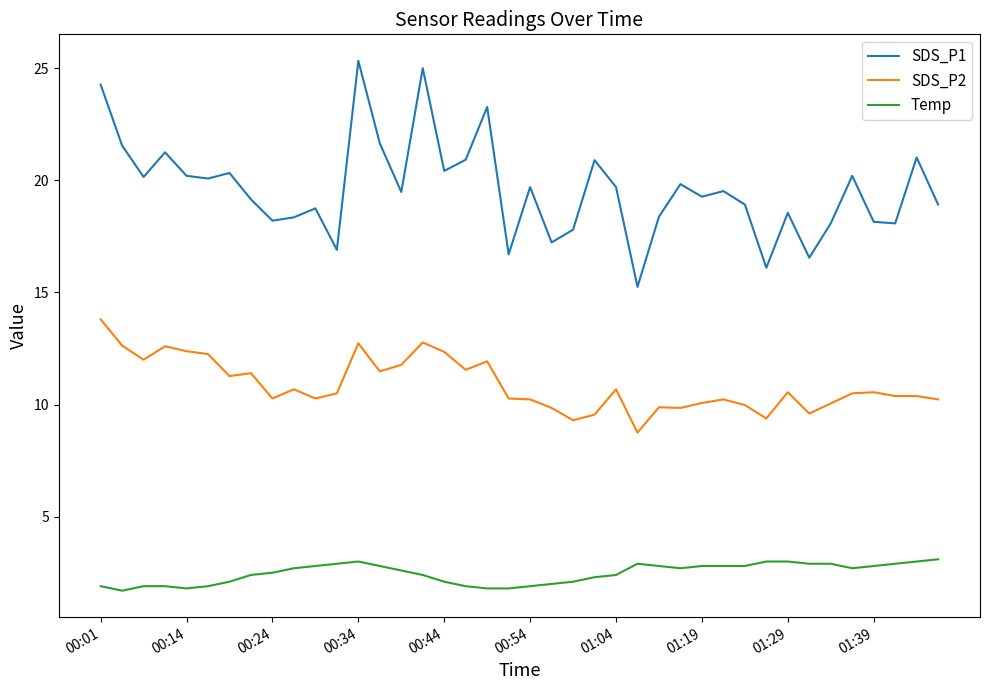

What is the average value of the Temp series?

2.5